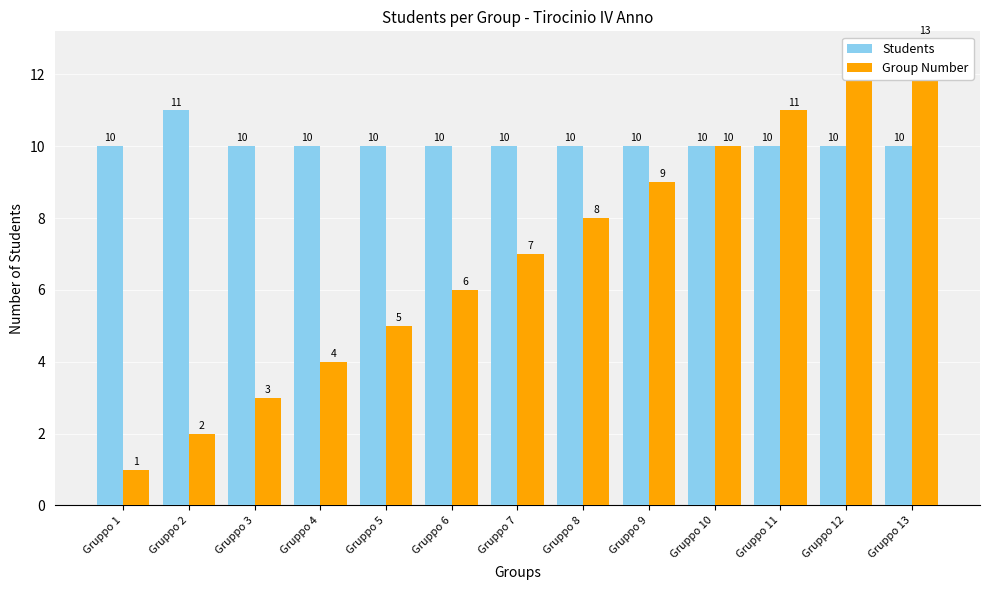

Rank the categories by Group Number value from highest to lowest.

Gruppo 13, Gruppo 12, Gruppo 11, Gruppo 10, Gruppo 9, Gruppo 8, Gruppo 7, Gruppo 6, Gruppo 5, Gruppo 4, Gruppo 3, Gruppo 2, Gruppo 1